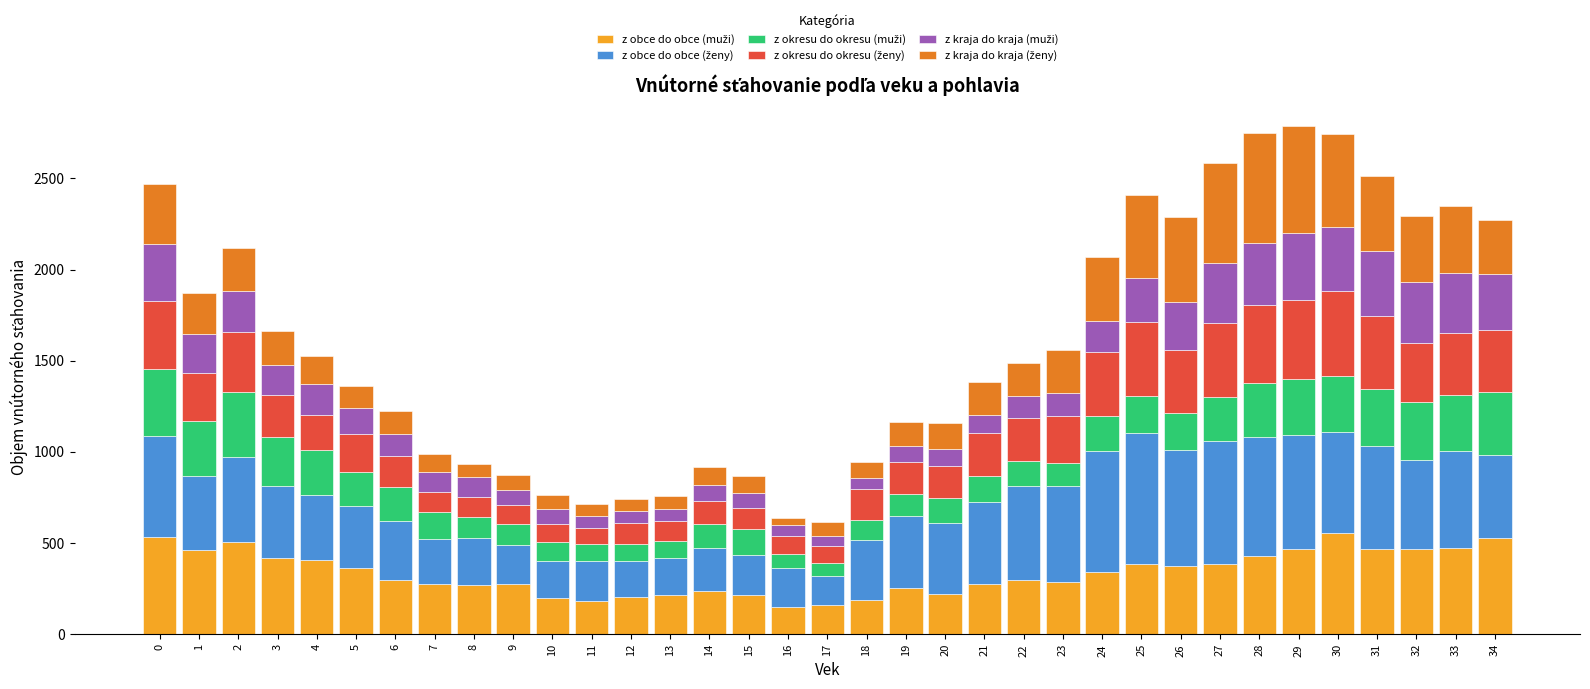

At how many categories does at least one series exceed 674?

1